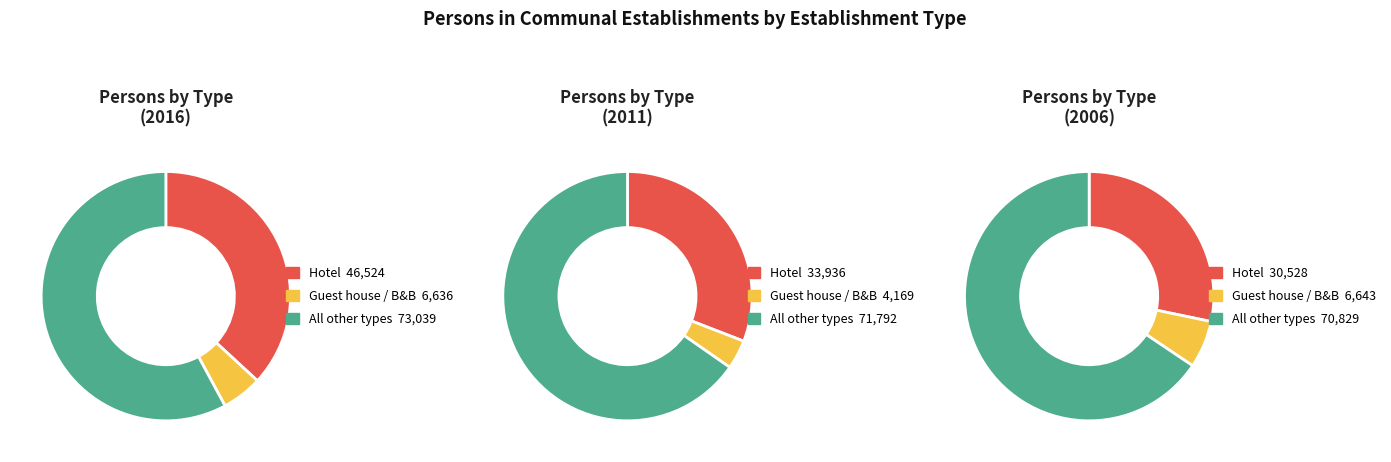

Does Hotel account for over 50% of the chart?

No